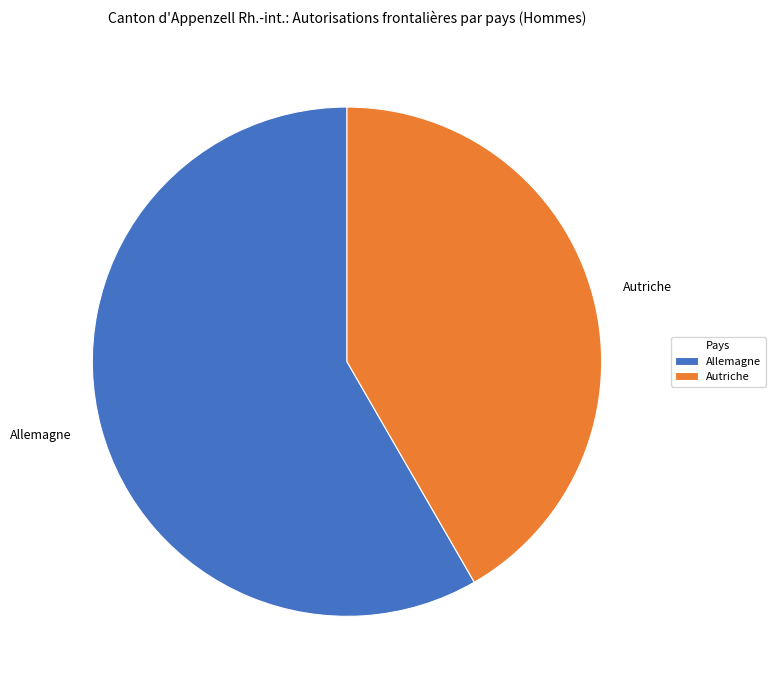

Which category accounts for the majority?

Allemagne